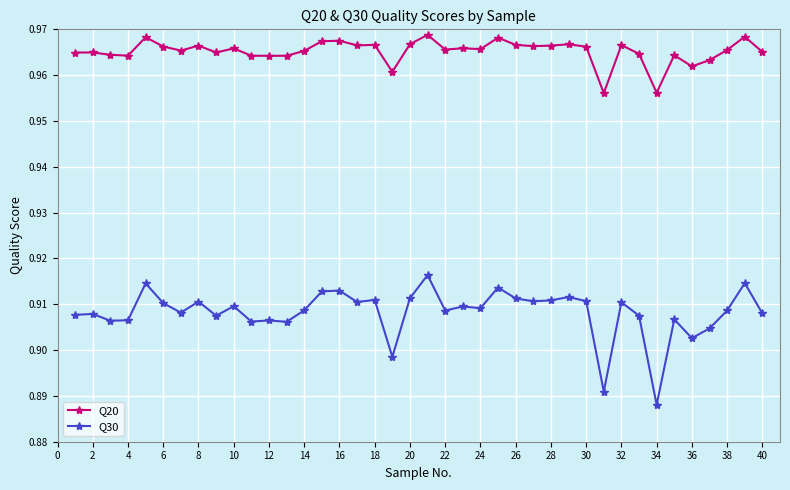

True or false: Q30 has more than 0 interior local peaks.

True